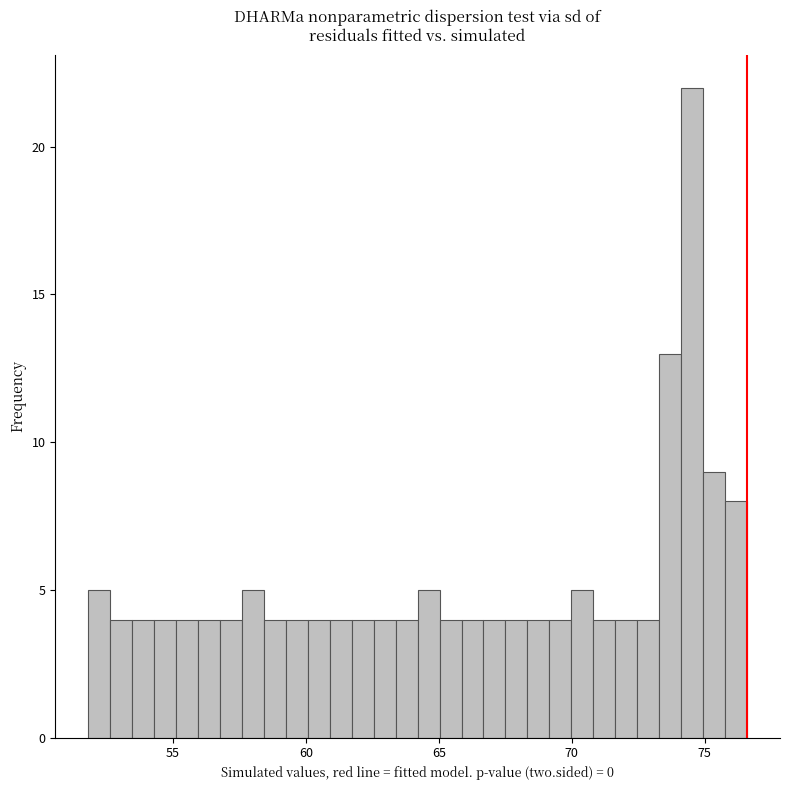

Around what value on the x-axis is the tallest bar? Give the approximate position of its centre, as read against the axis.

74.5